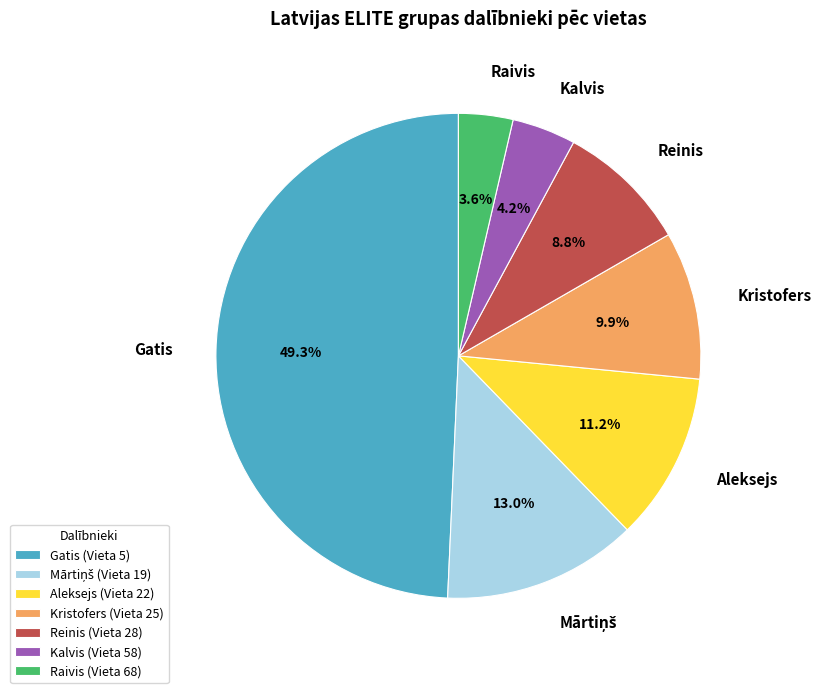

What percentage is the Kalvis slice, to the nearest percent?

4%